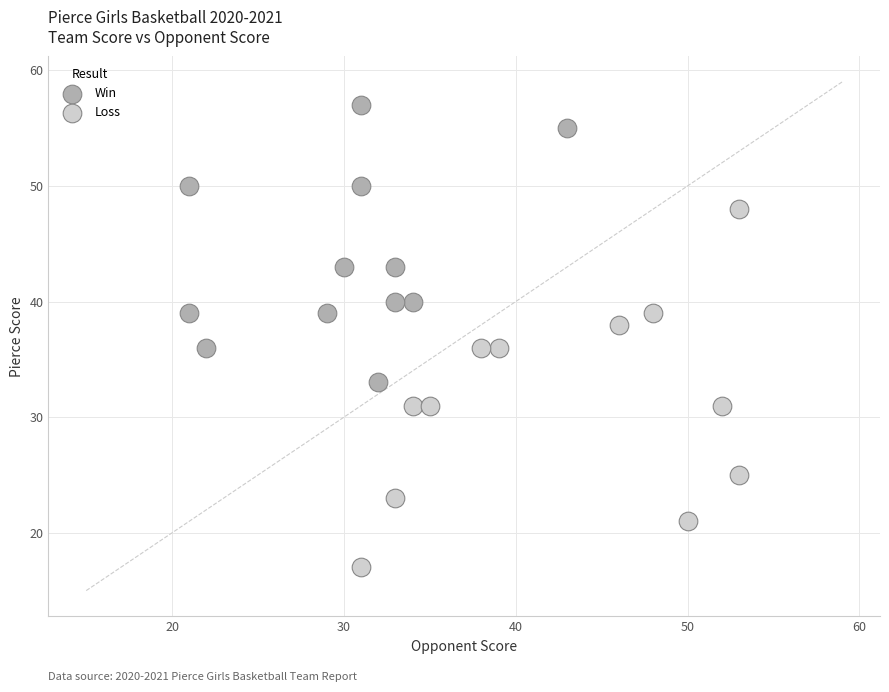

Which series has the widest spread of Y values?

Loss